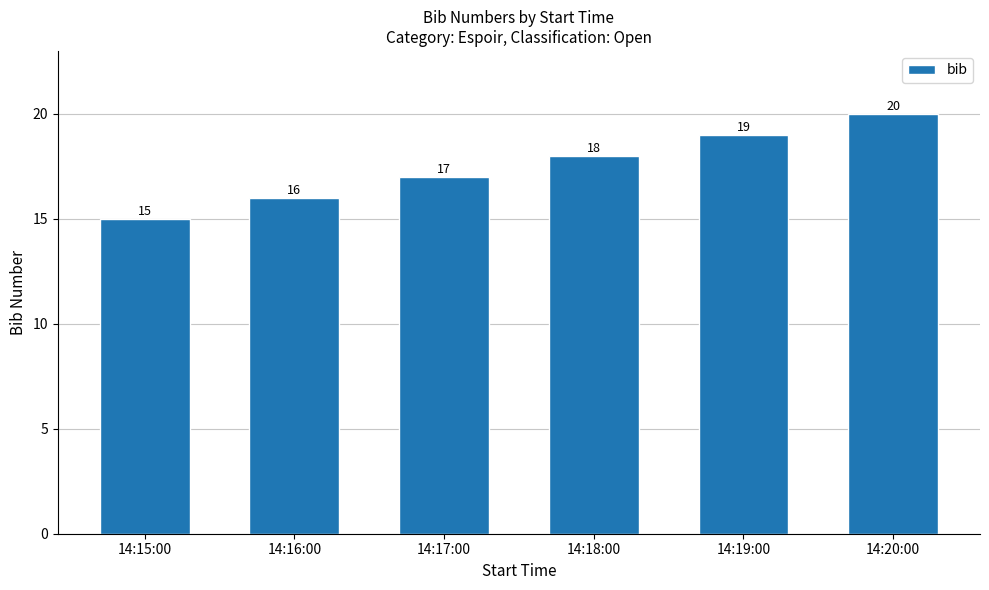

What is the label of the 6th bar from the left?

14:20:00